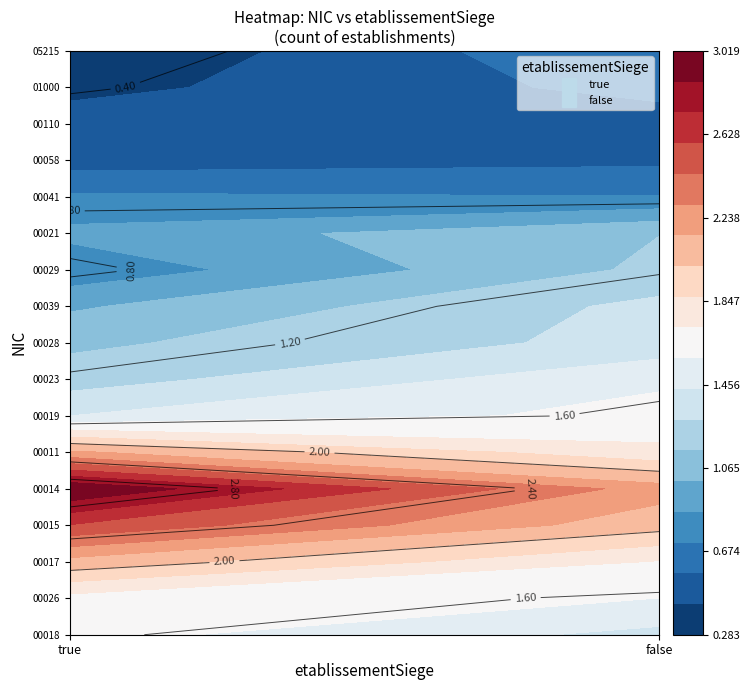

At which category is the sum across all series the highest?

true